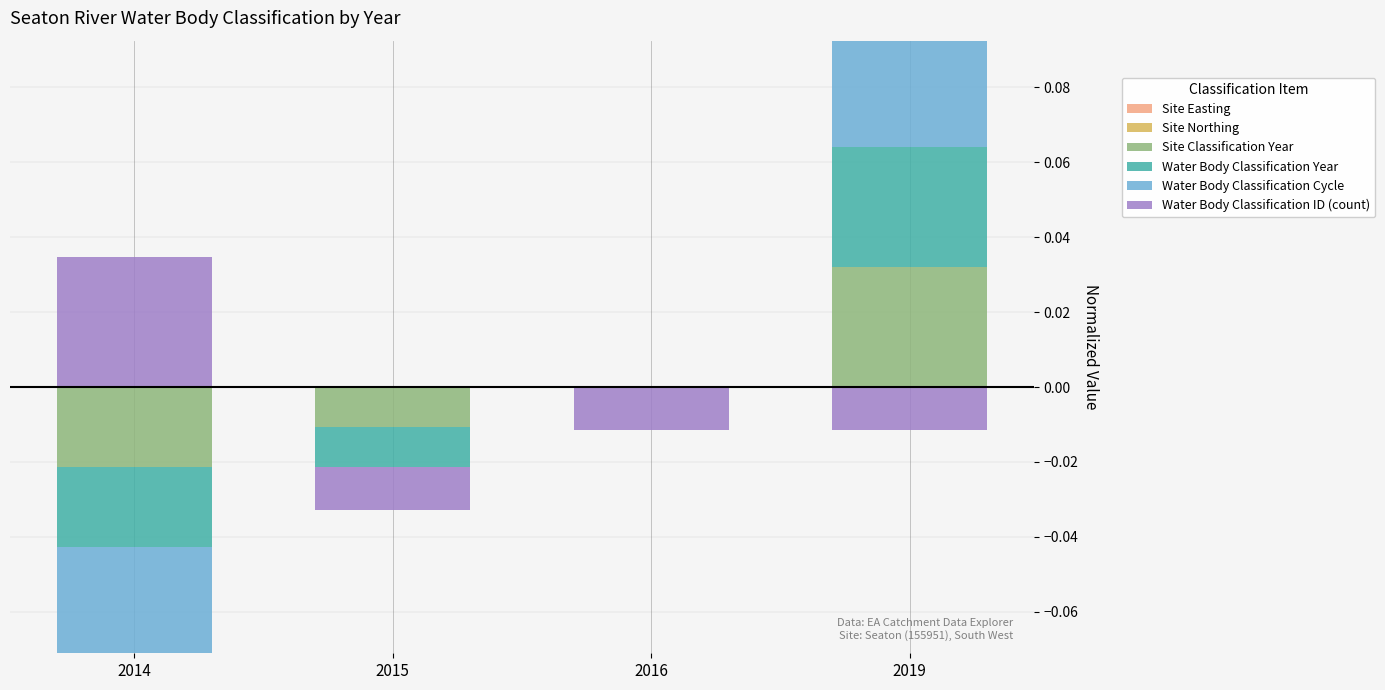

Is the value of Water Body Classification Year at 2015 greater than the value of Water Body Classification ID (count) at 2015?

No